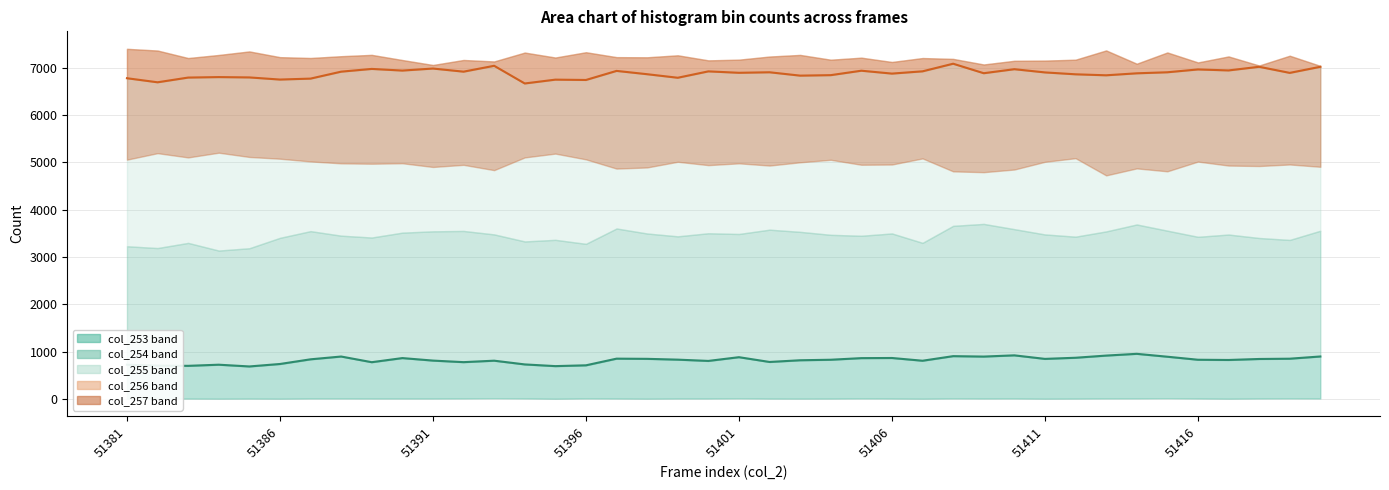

What is the maximum value for col_254 line?

951